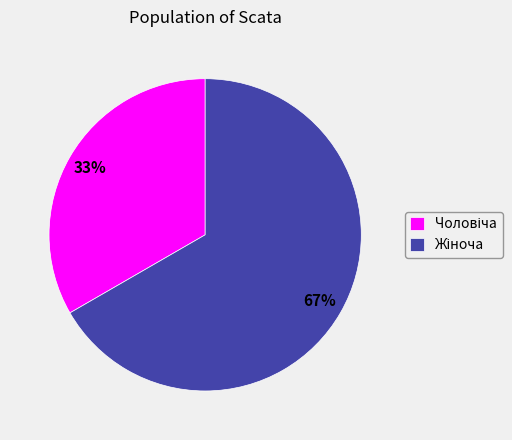

To the nearest percent, what is the average slice percentage?

50%